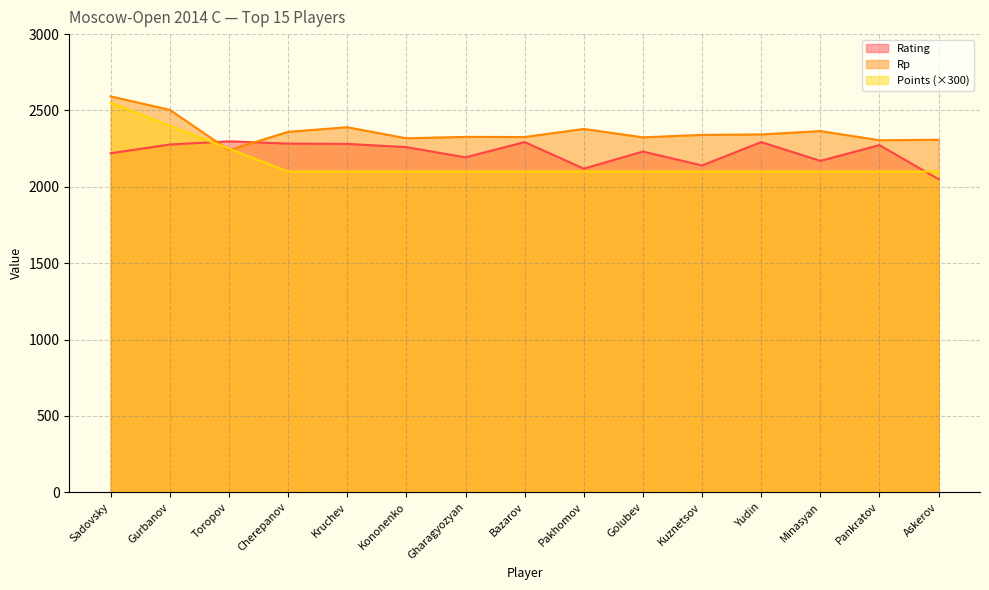

At how many categories does at least one series exceed 2573?

1